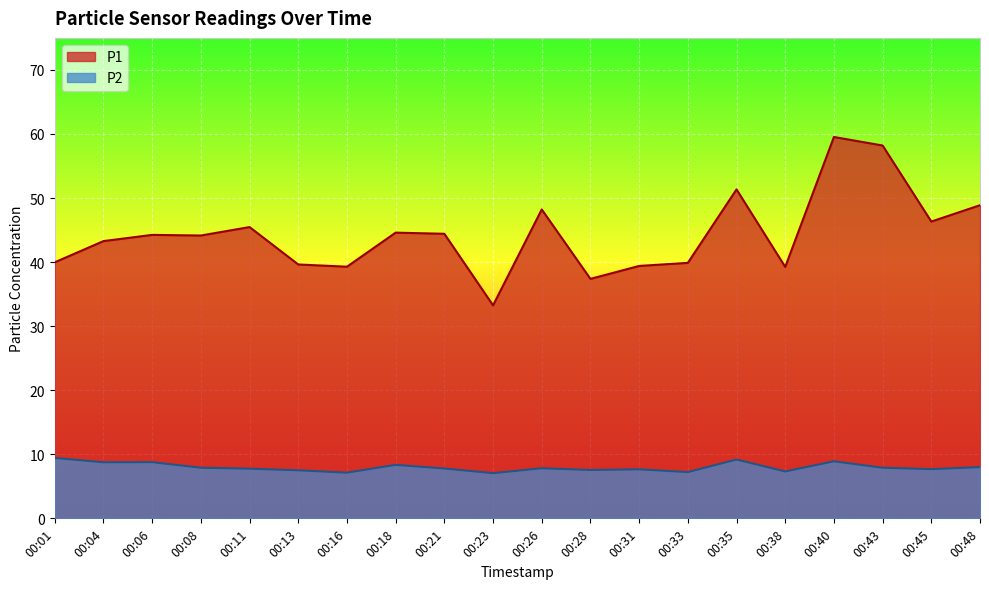

What is the smallest value displayed?

7.0